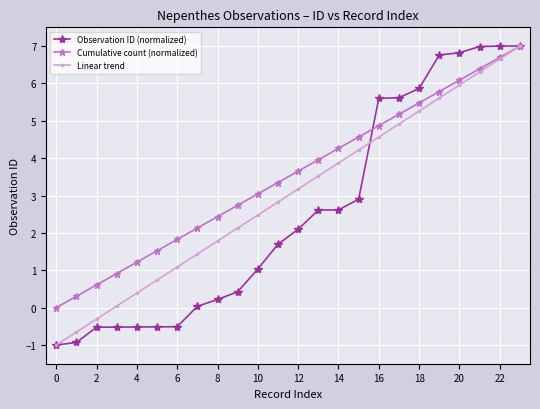

What is the maximum value shown in the chart?

7.0